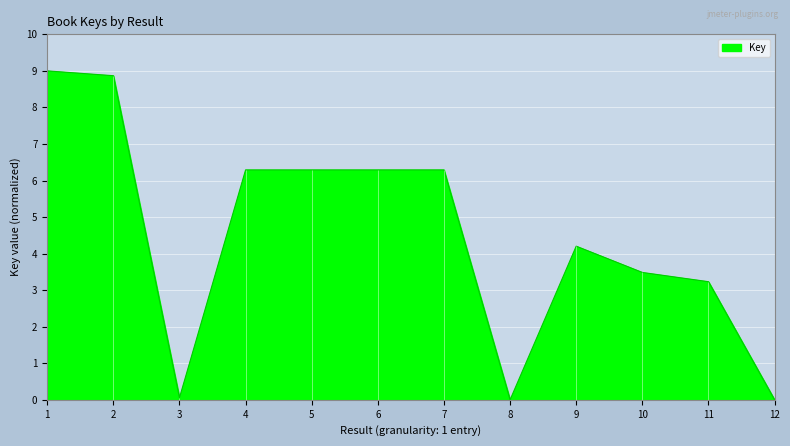

Approximately how many times larger is the value at 9 compared to 4?

0.7